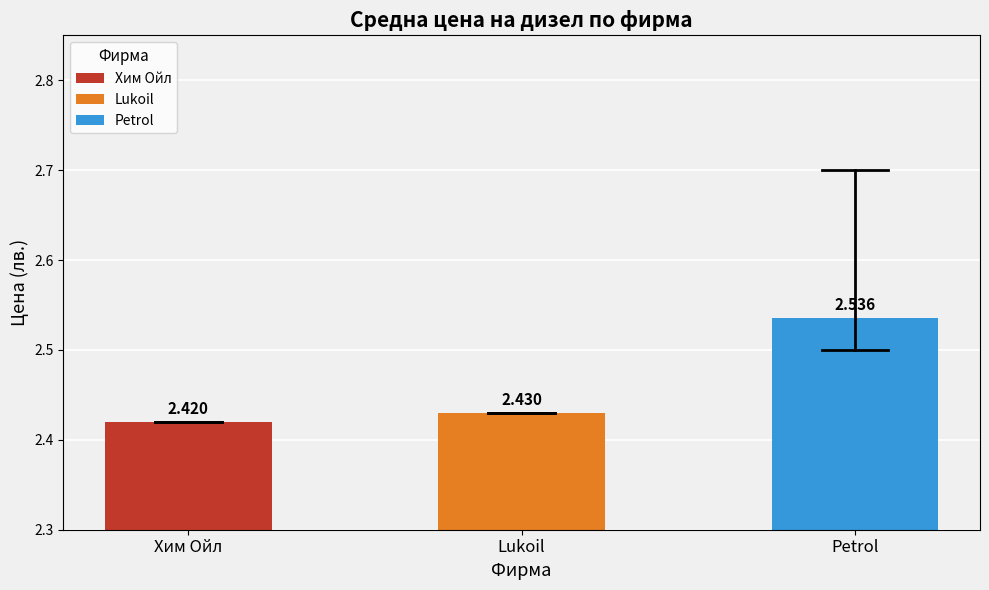

Is it true that the value at Petrol is 0.6?

False